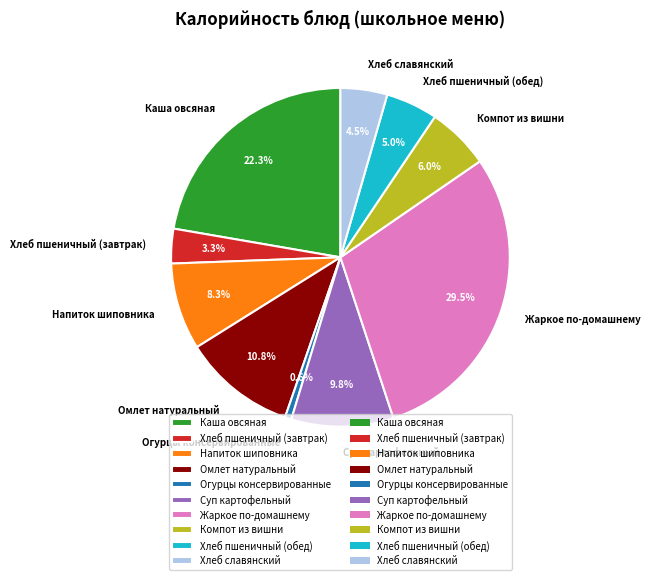

To the nearest percent, what is the average slice percentage?

10%